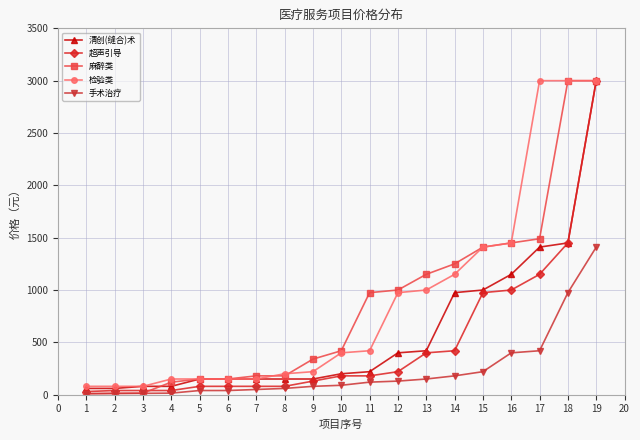

Where do 清创(缝合)术 and 麻醉类 first cross each other?

3 and 4